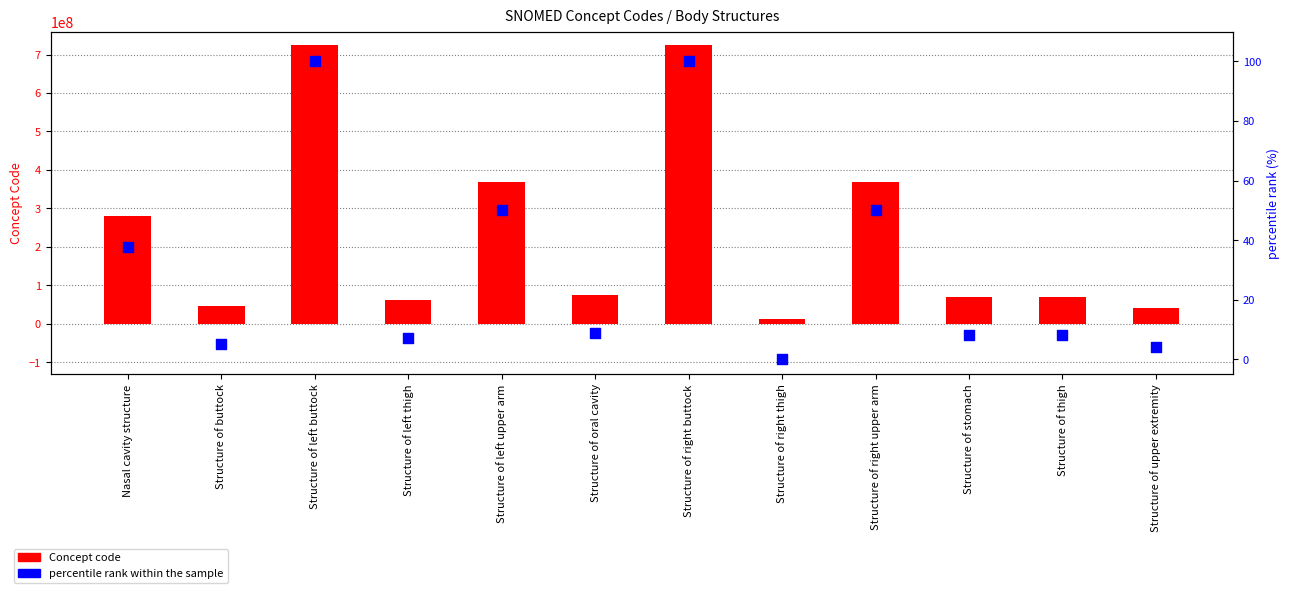

Which series has the widest spread of Y values?

Concept code